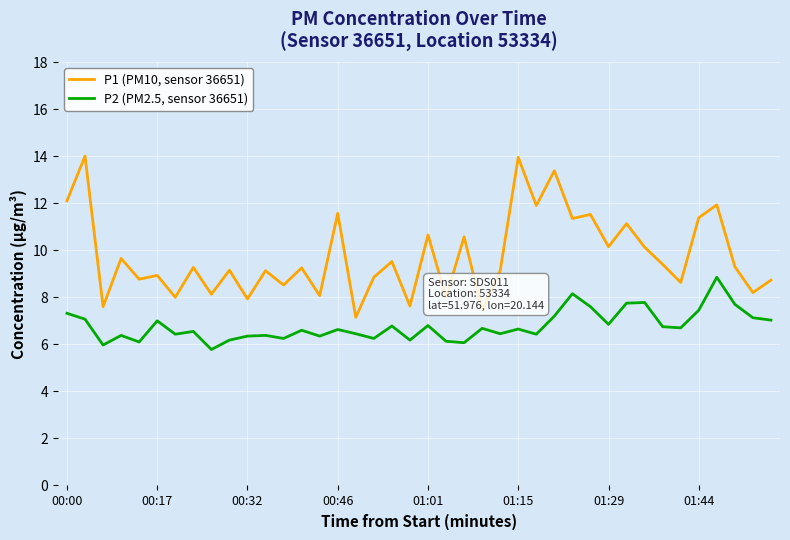

What is the greatest value displayed?

14.0